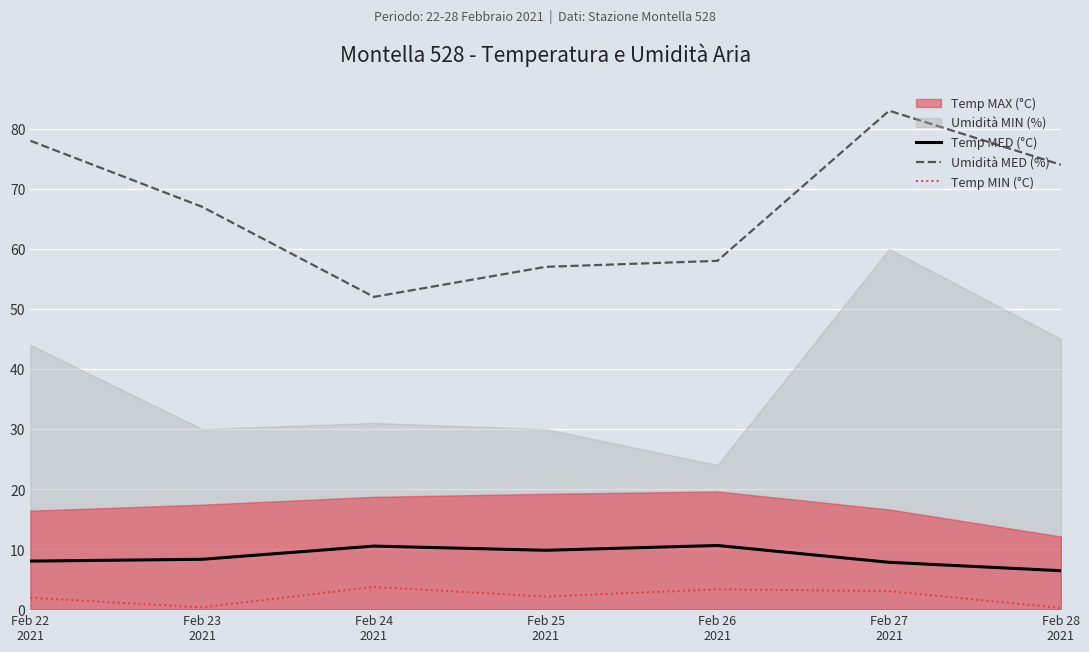

True or false: Temp MIN (°C) and Temp MED (°C) intersect in this chart.

False